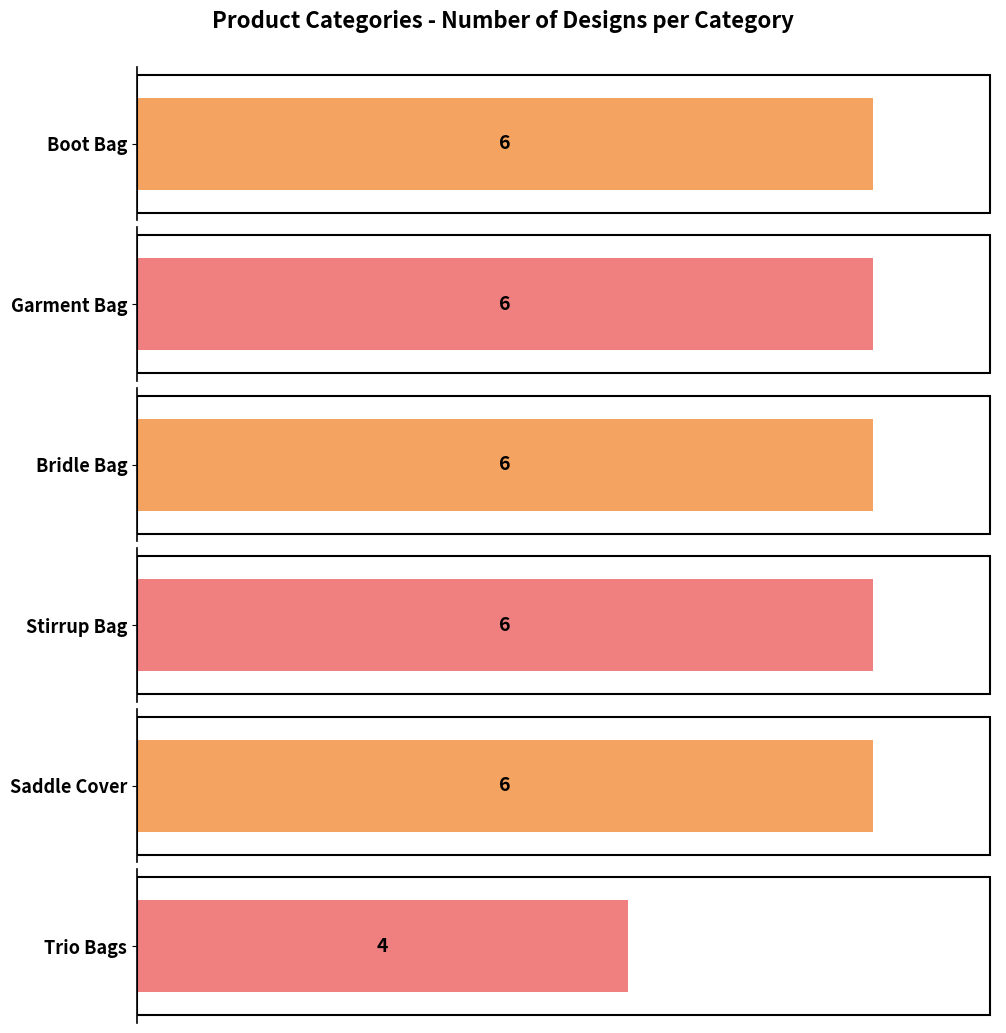

What is the difference between the second highest and minimum values?

2